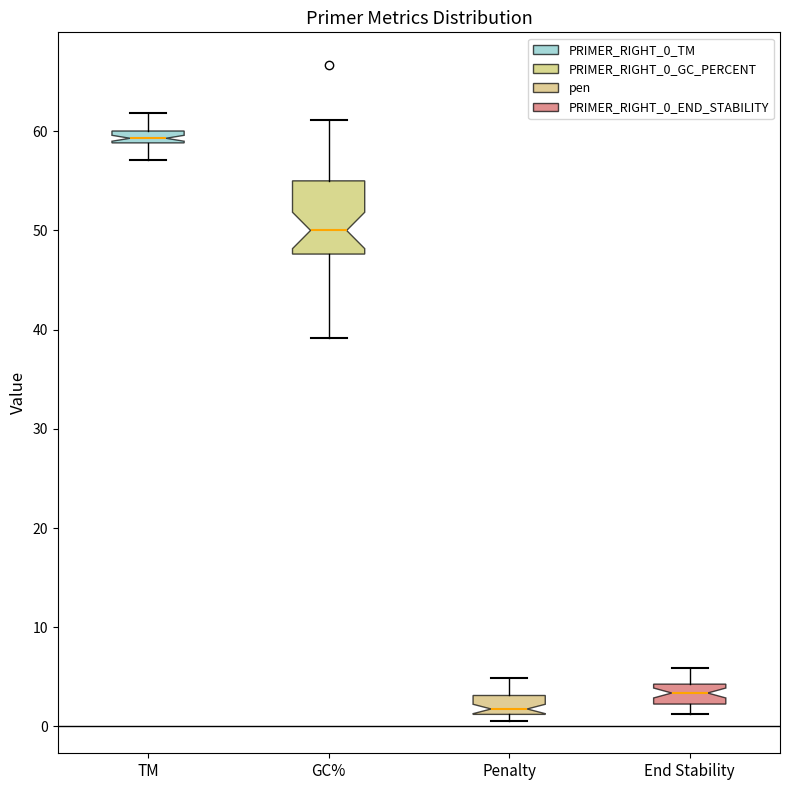

Which box has the lowest median line?

Penalty